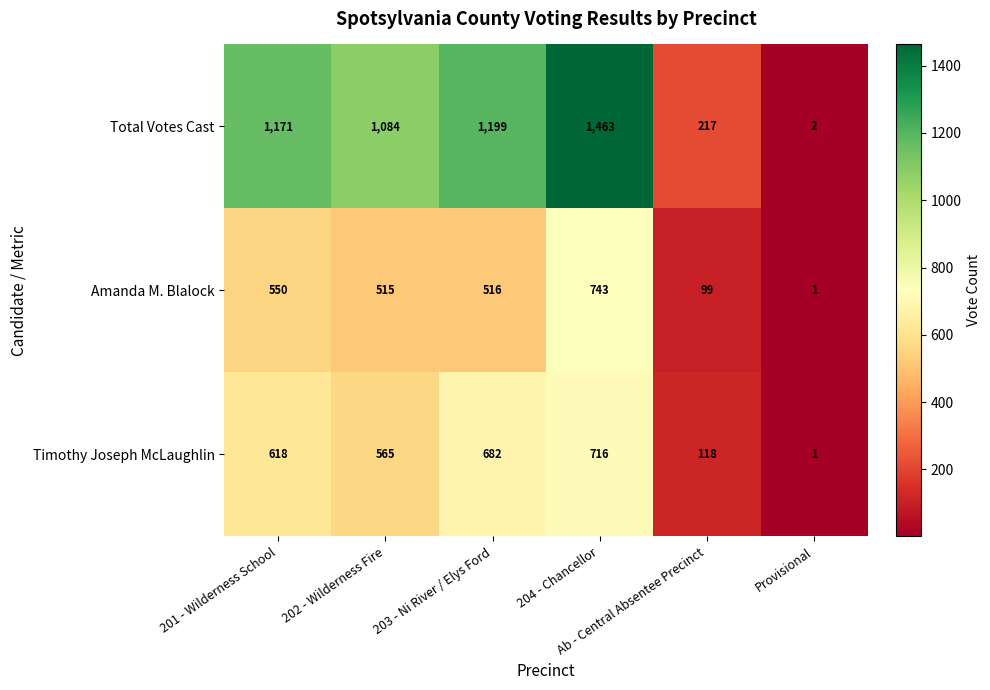

What is the total value across all series at 204 - Chancellor?

2922